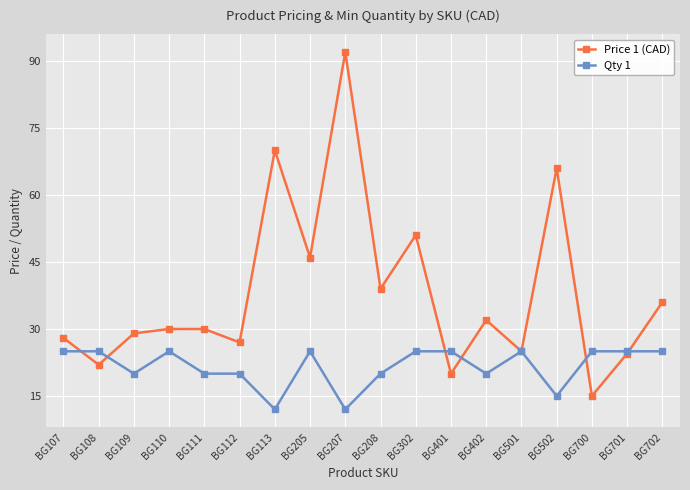

Rank the series by their maximum value, from lowest to highest.

Qty 1, Price 1 (CAD)